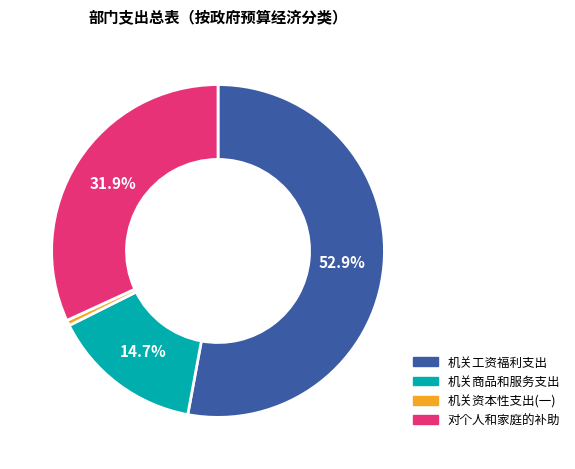

To the nearest percent, what is the difference between the largest and smallest slice percentages?

52%